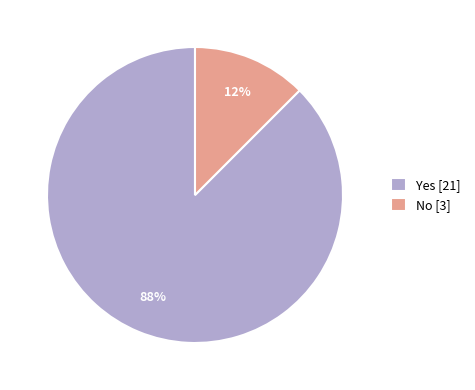

Is Yes the majority of the pie?

Yes